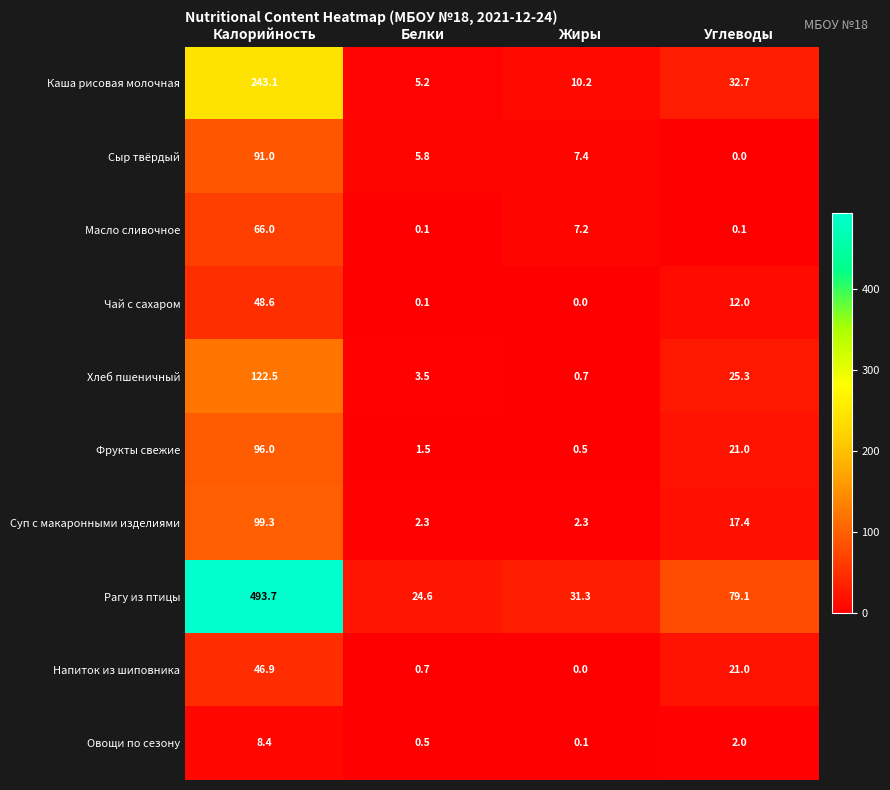

How many data points does each series have?

4